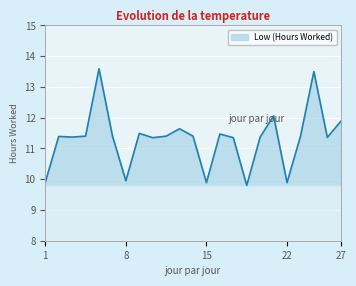

What is the minimum value shown in the chart?

9.8